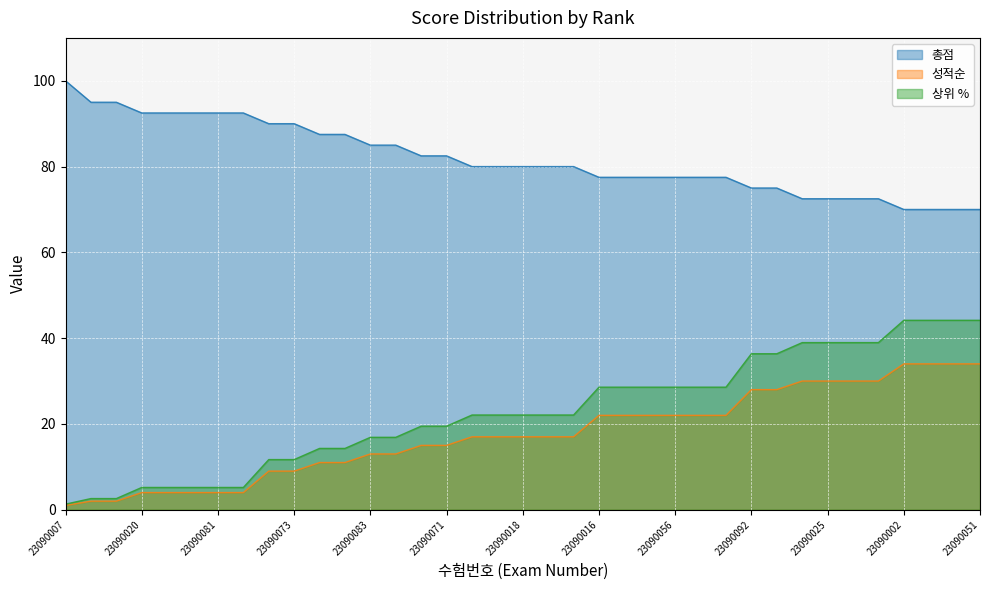

What are all the series names shown in the legend?

총점, 성적순, 상위 %